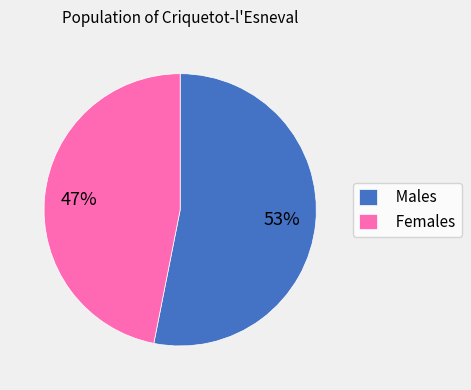

Rank the categories by value from highest to lowest.

Males, Females